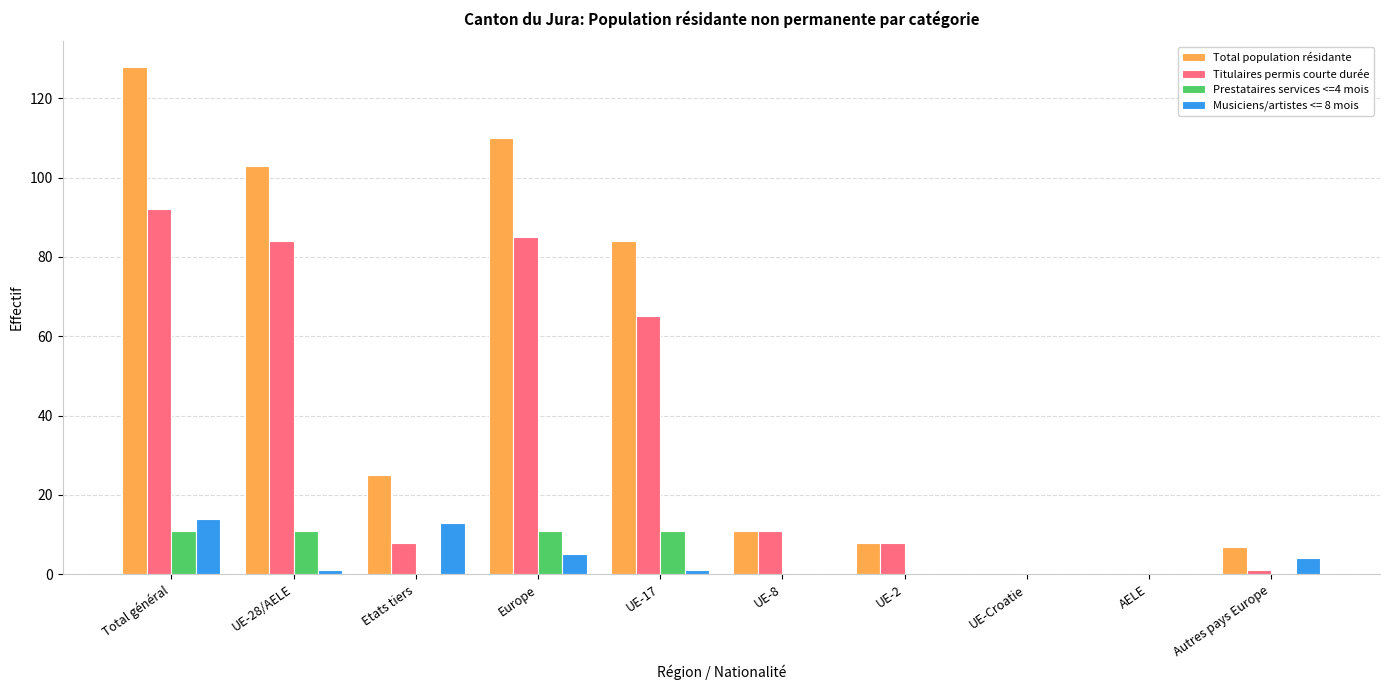

Are the bars grouped side by side (vs. stacked)?

Yes